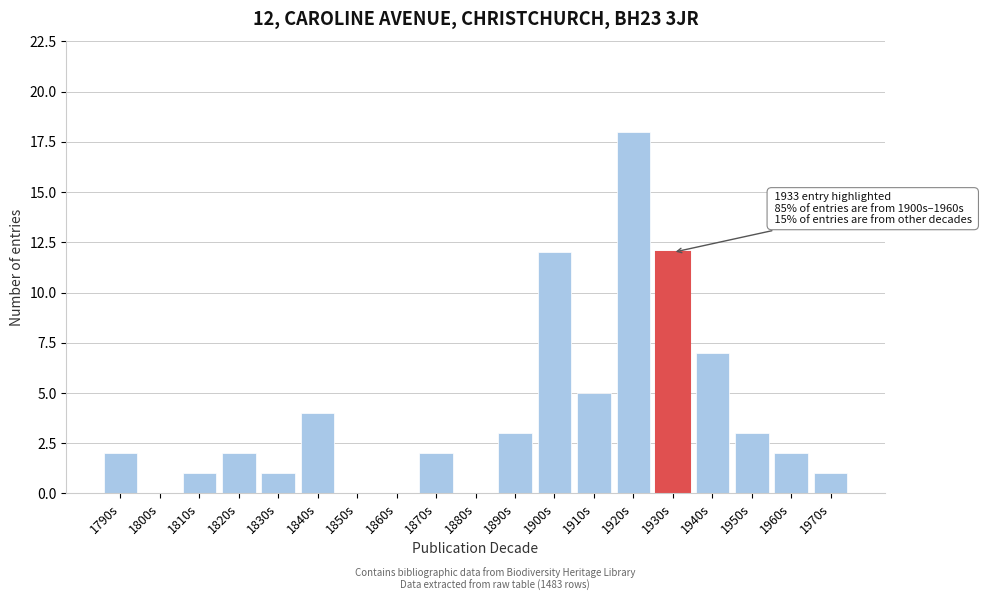

Reading right to left, what are all the values shown in this chart?

1970s=1	1960s=2	1950s=3	1940s=7	1930s=12	1920s=18	1910s=5	1900s=12	1890s=3	1880s=0	1870s=2	1860s=0	1850s=0	1840s=4	1830s=1	1820s=2	1810s=1	1800s=0	1790s=2